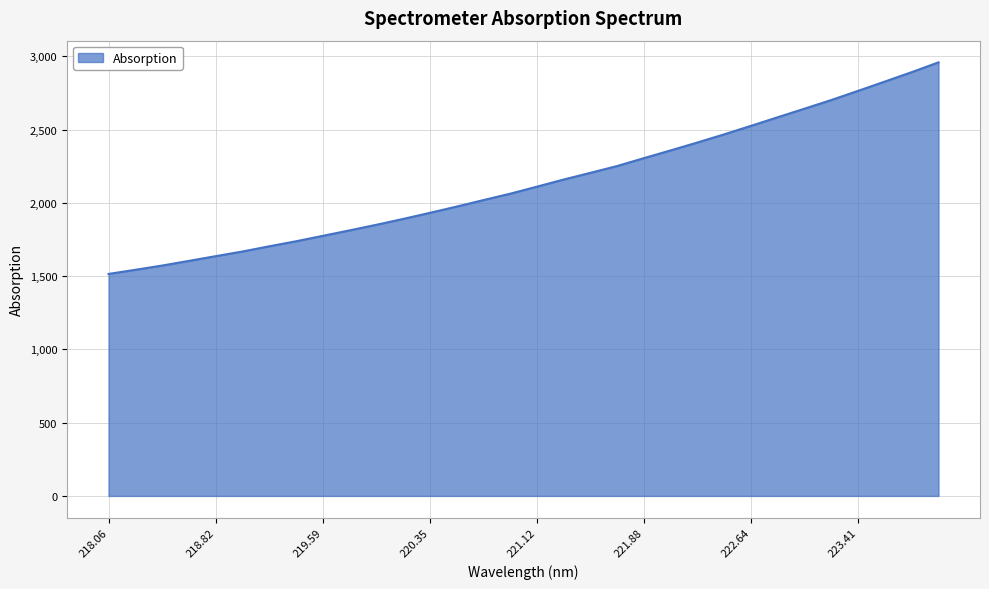

What is the smallest value displayed?

1514.7